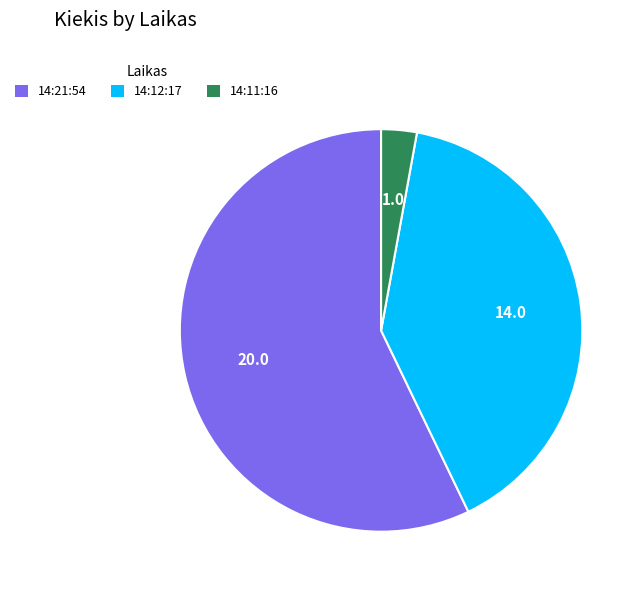

Between 14:11:16 and 14:21:54, which is larger?

14:21:54